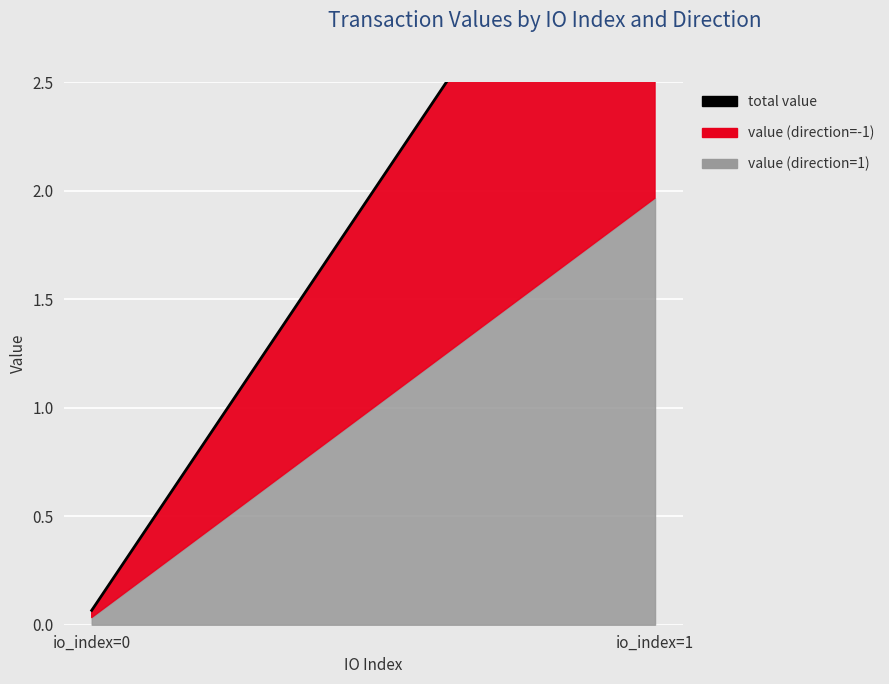

List the labels in order of value, largest first.

io_index=1, io_index=0